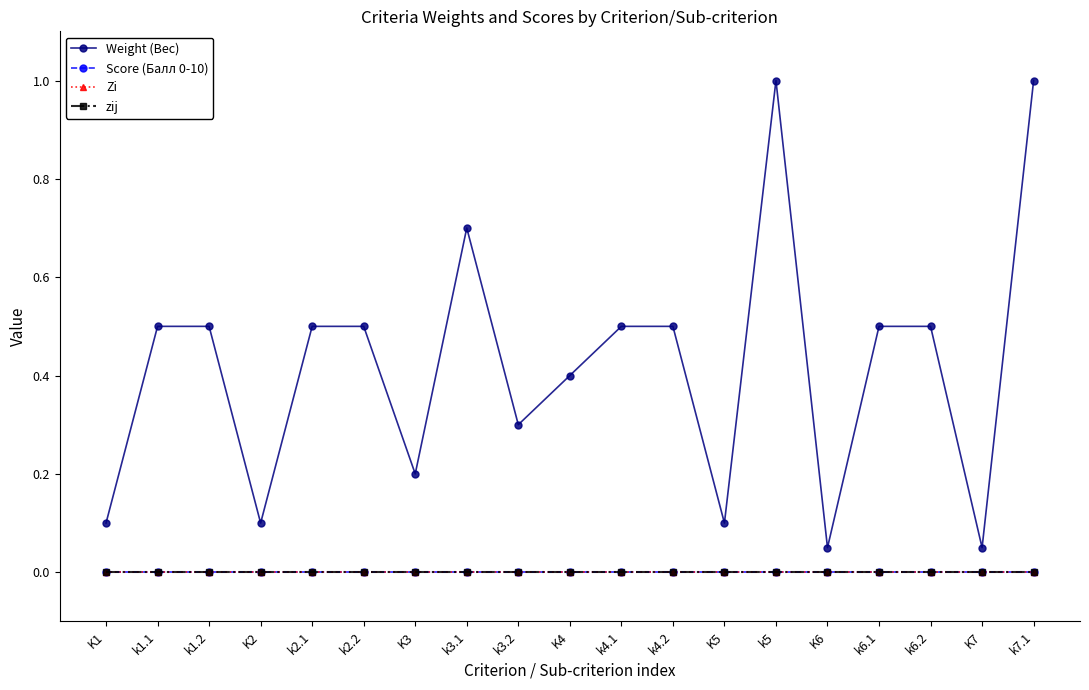

What is the difference between the maximum and minimum values in the Weight (Вес) series?

0.9